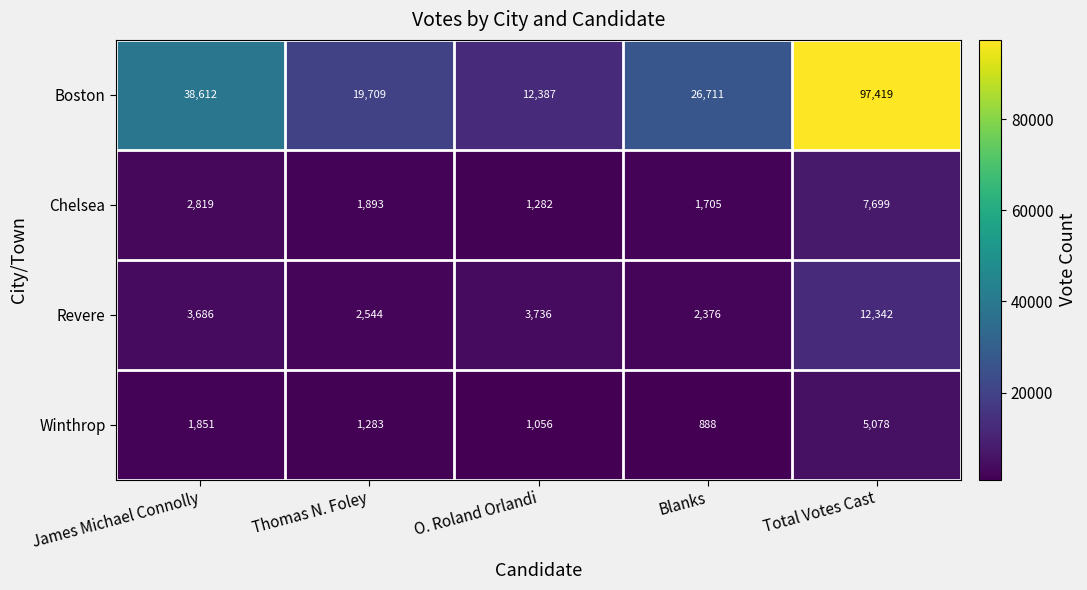

Reading right to left, what are all the values shown in this chart?

Boston: 97419	26711	12387	19709	38612
Chelsea: 7699	1705	1282	1893	2819
Revere: 12342	2376	3736	2544	3686
Winthrop: 5078	888	1056	1283	1851